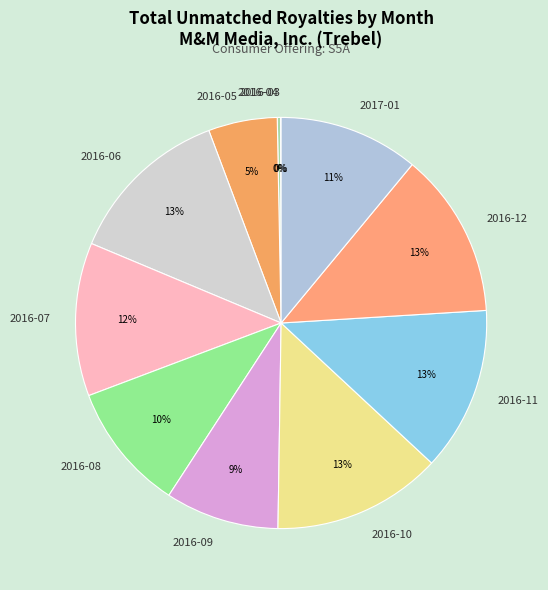

Does 2016-06 account for over 50% of the chart?

No